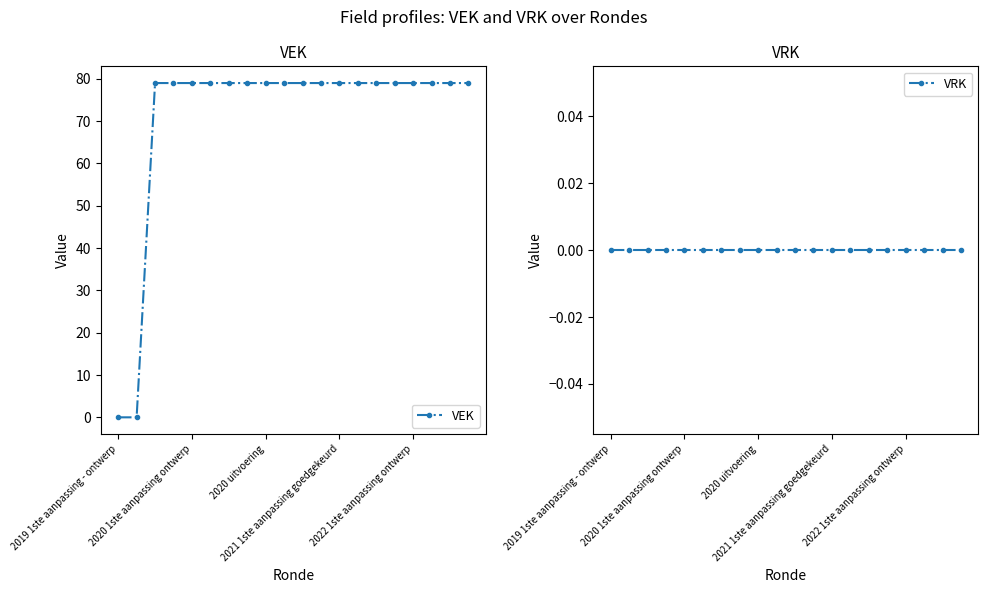

True or false: VEK has a value of 79 at 2020 uitvoering.

True